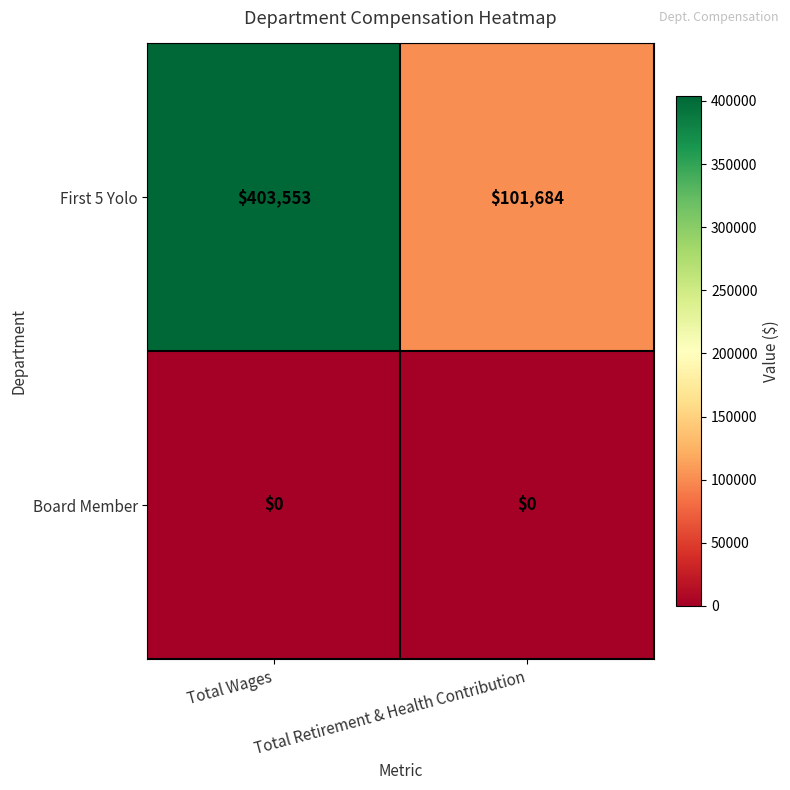

What is the total value across all series at Total Wages?

403553